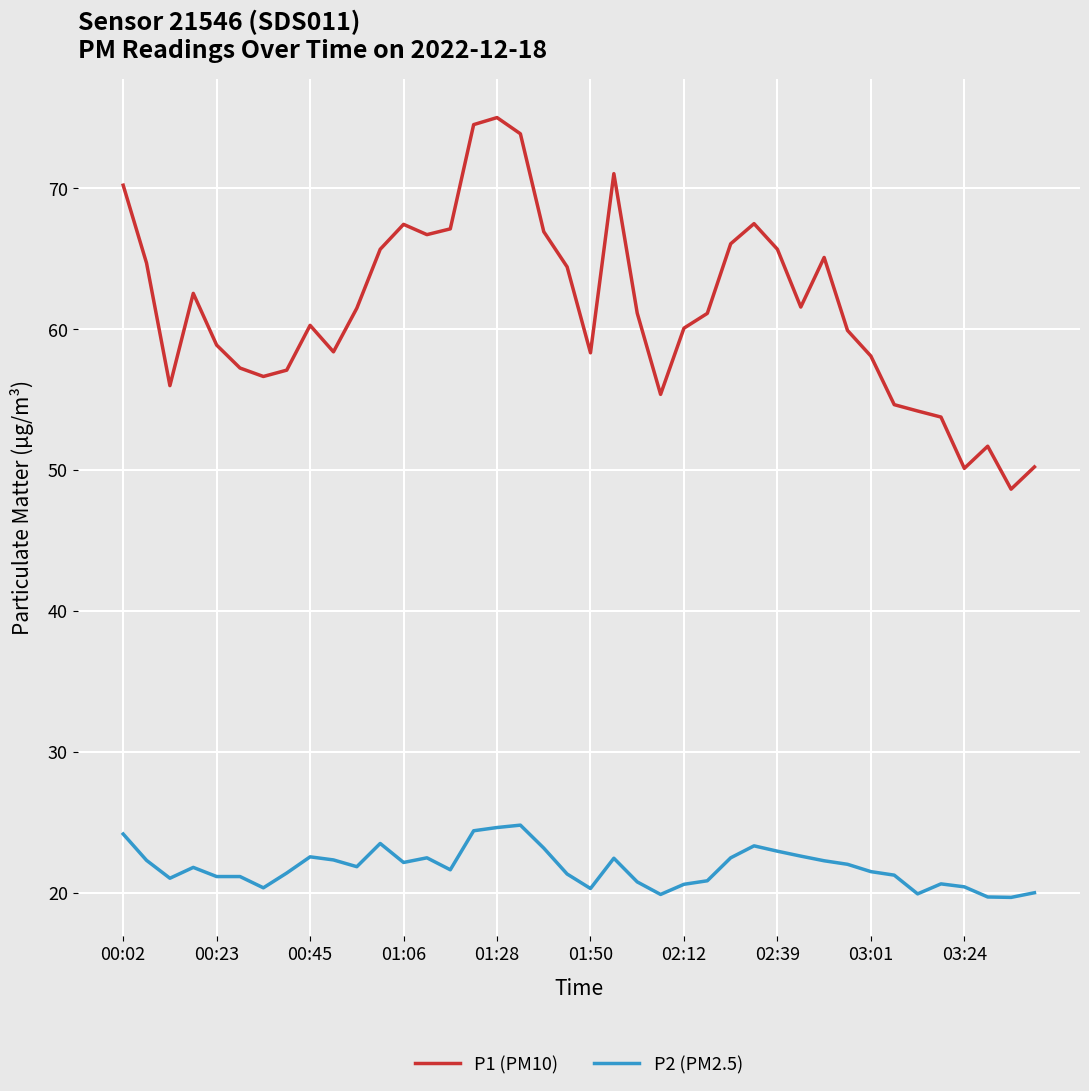

Which series has the largest range (max minus min)?

P1 (PM10)